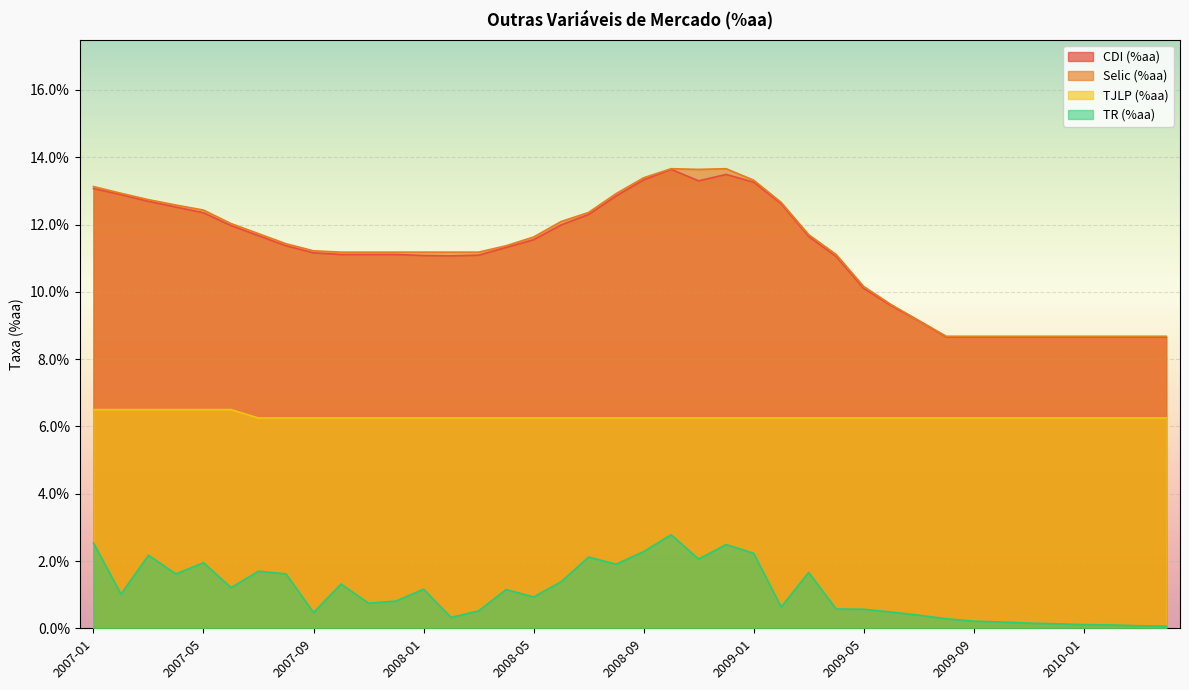

At how many categories does at least one series exceed 0?

40